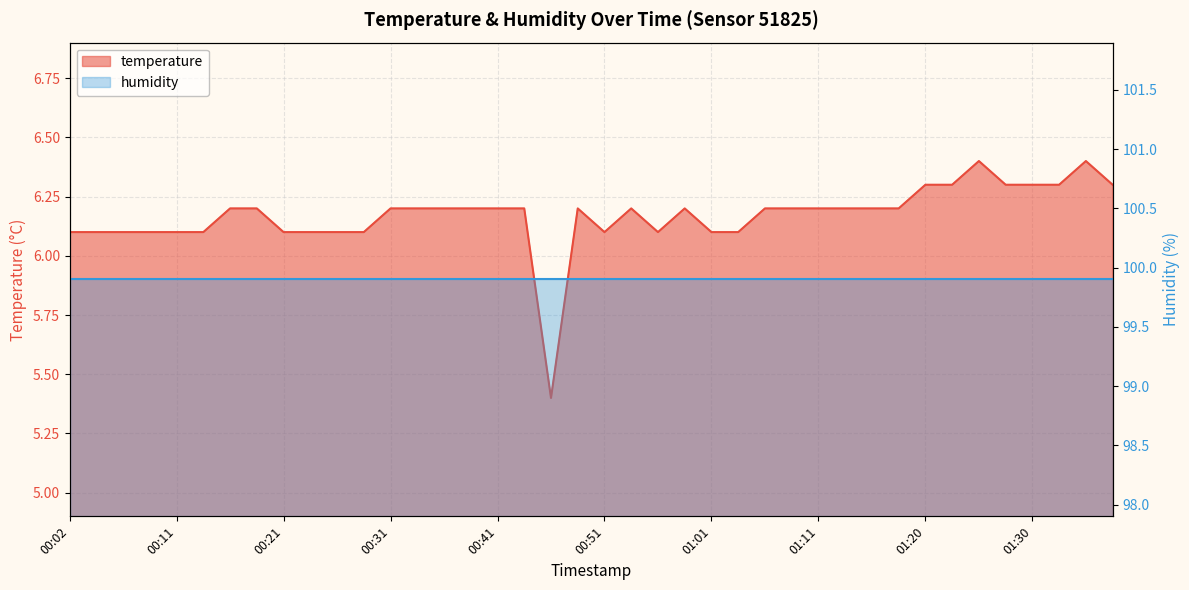

Reading left to right, what are all the values shown in this chart?

00:02=6.1	00:04=6.1	00:06=6.1	00:09=6.1	00:11=6.1	00:14=6.1	00:16=6.2	00:19=6.2	00:21=6.1	00:24=6.1	00:26=6.1	00:29=6.1	00:31=6.2	00:33=6.2	00:36=6.2	00:38=6.2	00:41=6.2	00:43=6.2	00:46=5.4	00:48=6.2	00:51=6.1	00:53=6.2	00:56=6.1	00:58=6.2	01:01=6.1	01:03=6.1	01:06=6.2	01:08=6.2	01:11=6.2	01:13=6.2	01:15=6.2	01:18=6.2	01:20=6.3	01:23=6.3	01:25=6.4	01:28=6.3	01:30=6.3	01:33=6.3	01:35=6.4	01:37=6.3